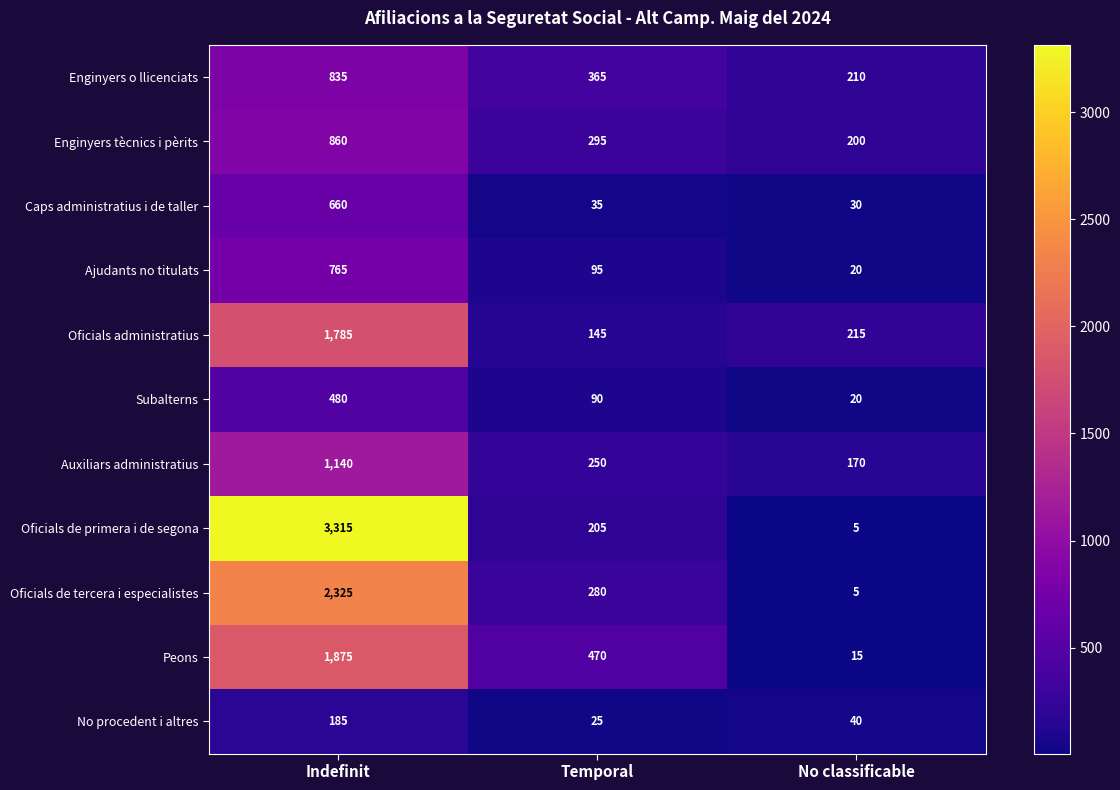

What is the sum of the Auxiliars administratius values at Indefinit and Temporal?

1390